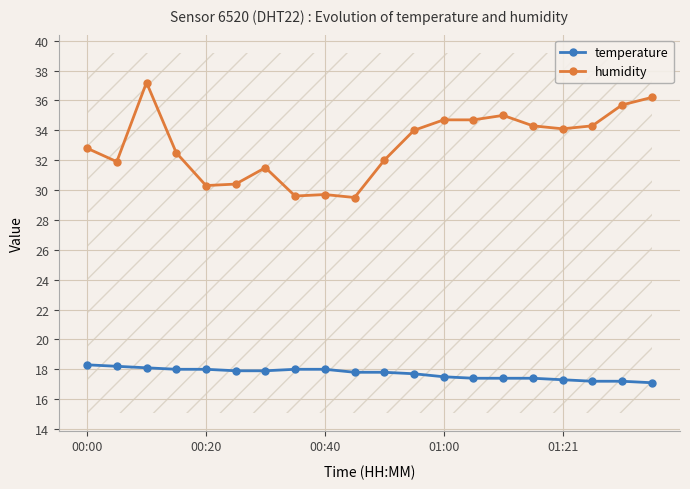

The humidity series shows 50.5 at 00:20. True or false?

False